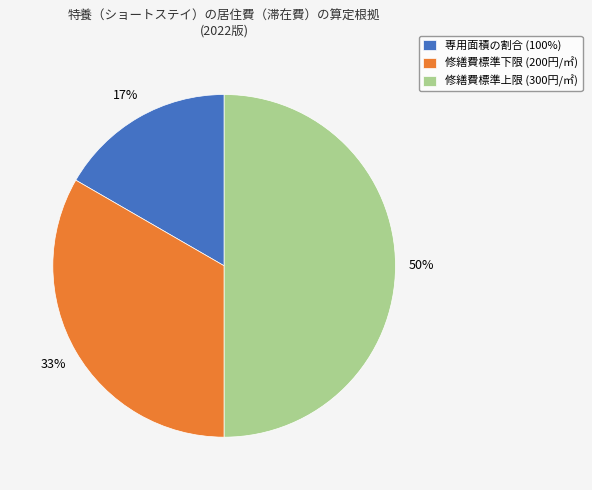

Is it true that 修繕費標準下限 (200円/㎡) is 33% of the pie?

True